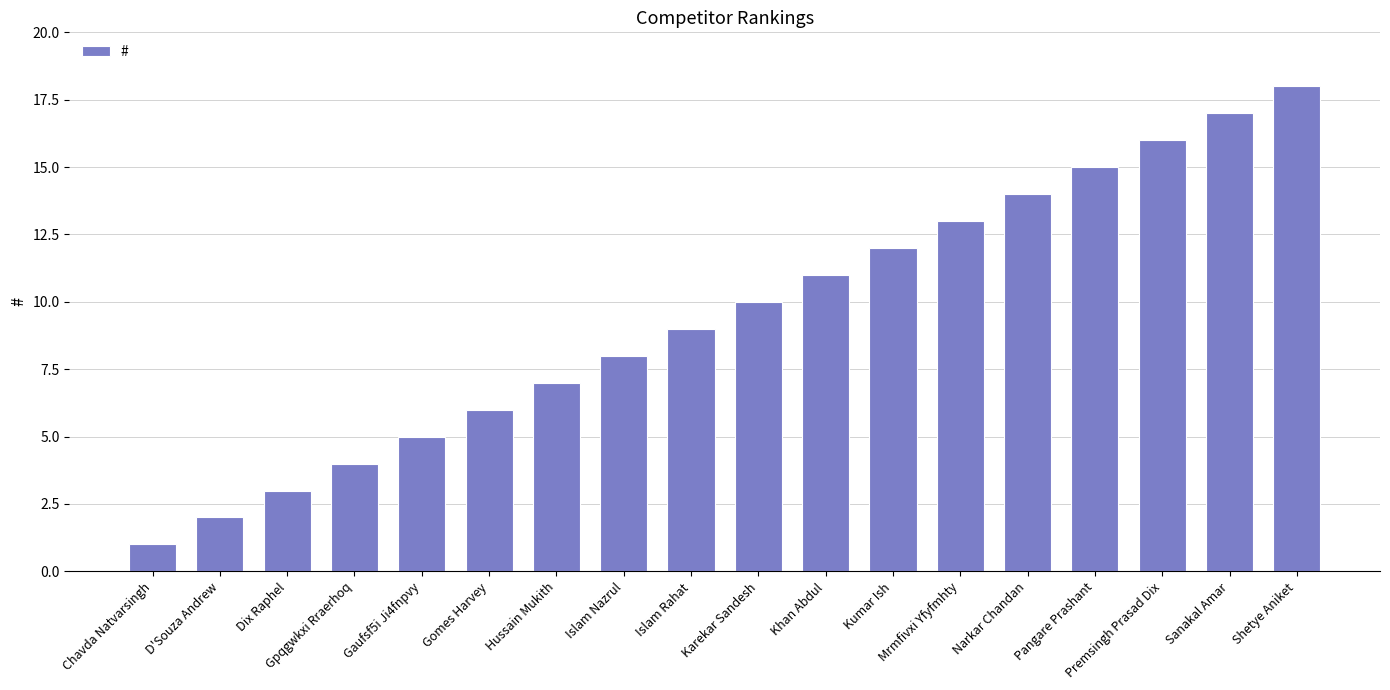

What is the minimum value shown in the chart?

1